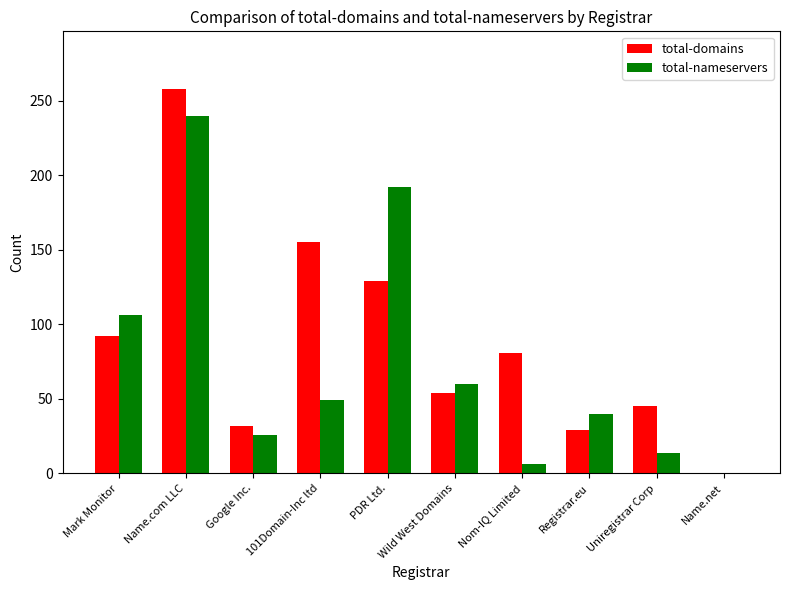

Are the bars grouped side by side (vs. stacked)?

Yes